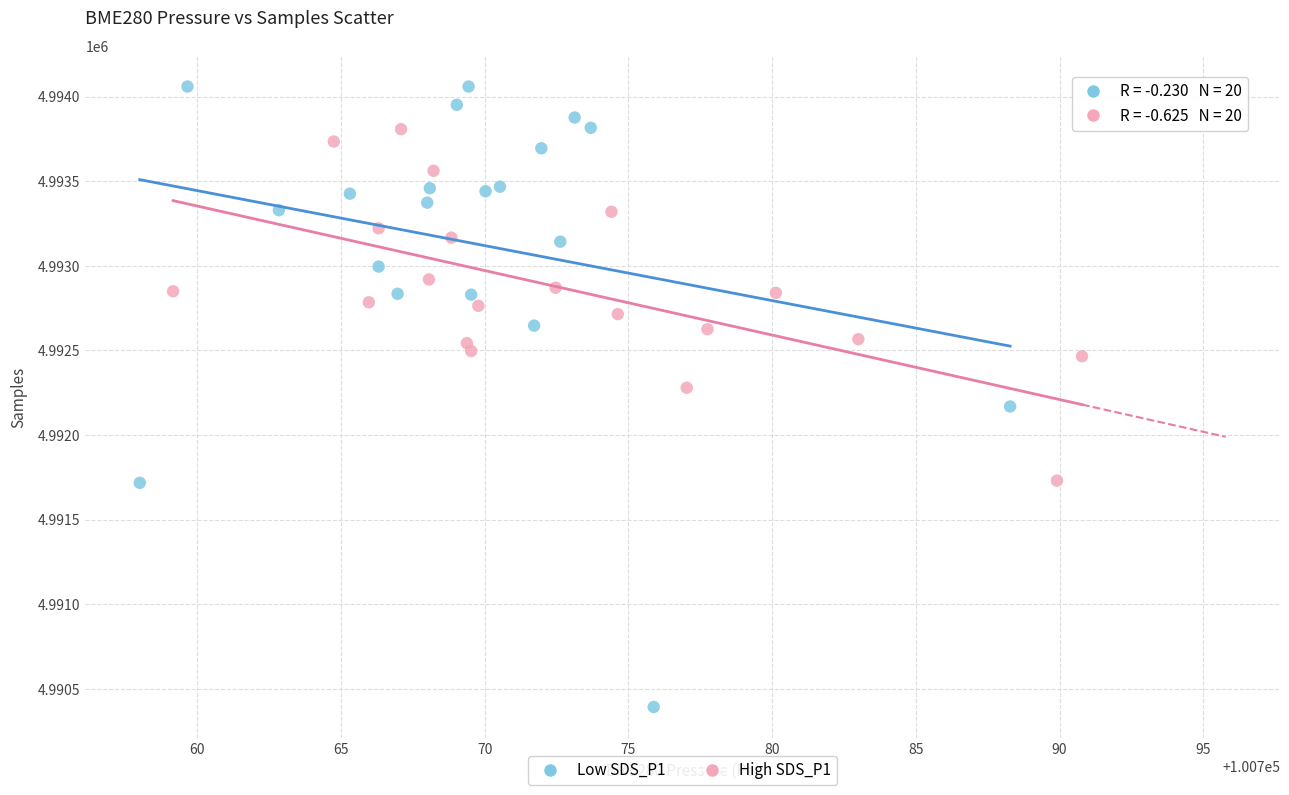

Which series reaches the maximum Y coordinate?

Low SDS_P1